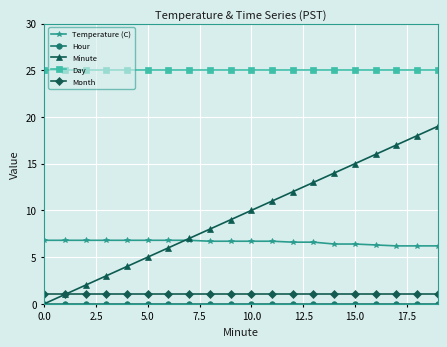

Which series has the largest total across all categories?

Day